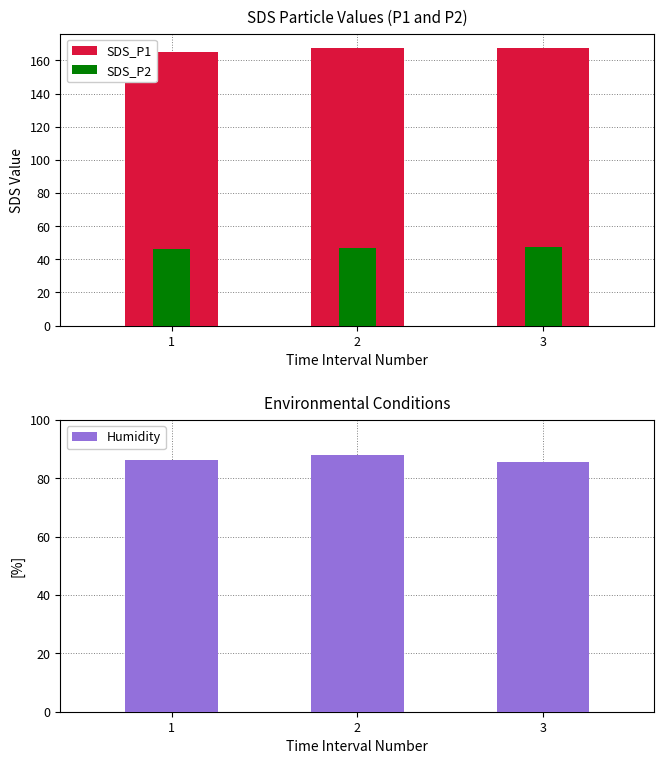

At which category is the sum across all series the highest?

2